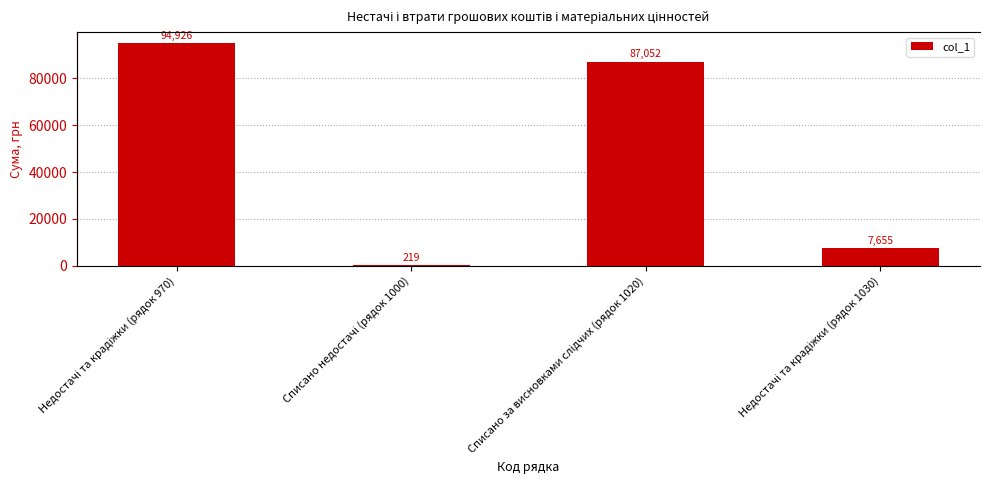

Which category has the highest value across all series?

Недостачі та крадіжки (рядок 970)